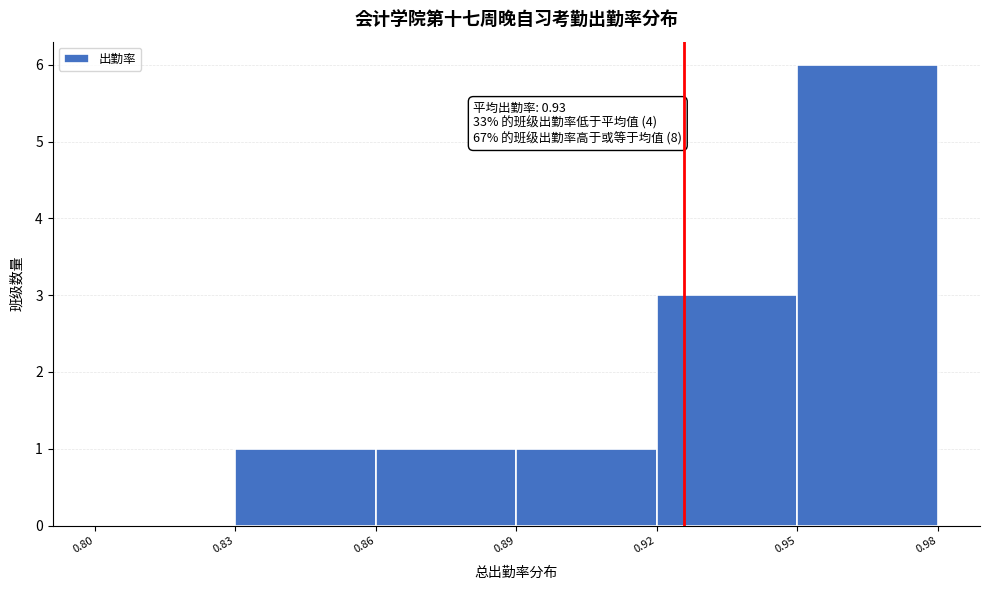

Over which range of the x-axis is the bar tallest?

0.95 to 0.98